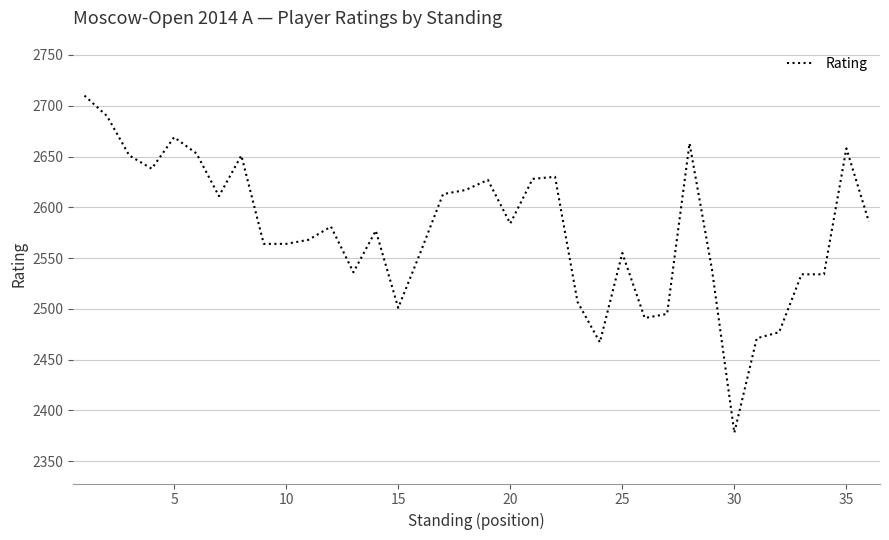

What is the minimum value shown in the chart?

2378